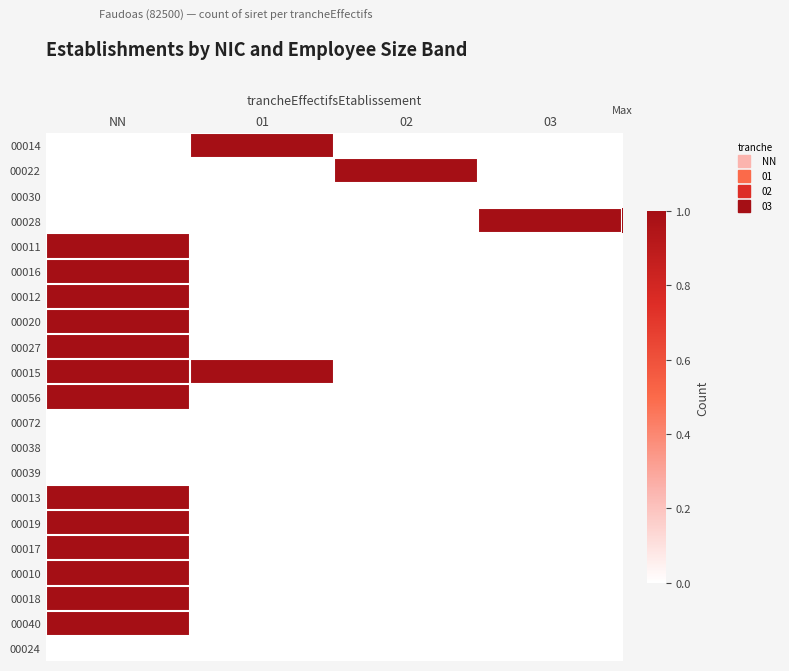

Rank the series at NN from highest to lowest value.

00011, 00016, 00012, 00020, 00027, 00015, 00056, 00013, 00019, 00017, 00010, 00018, 00040, 00014, 00022, 00030, 00028, 00072, 00038, 00039, 00024